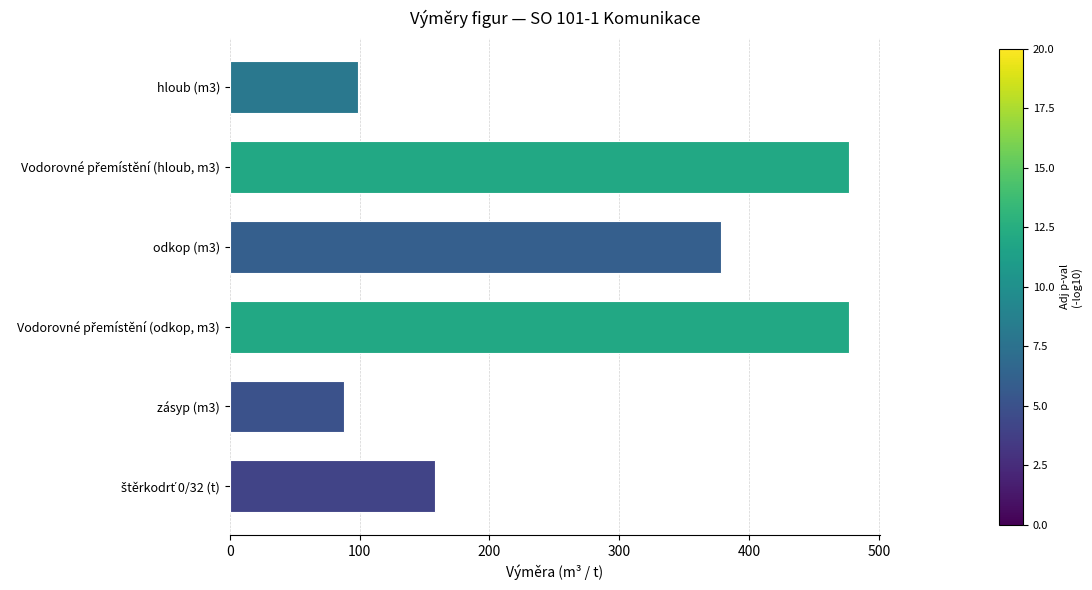

Which category has the lowest value across all series?

zásyp (m3)